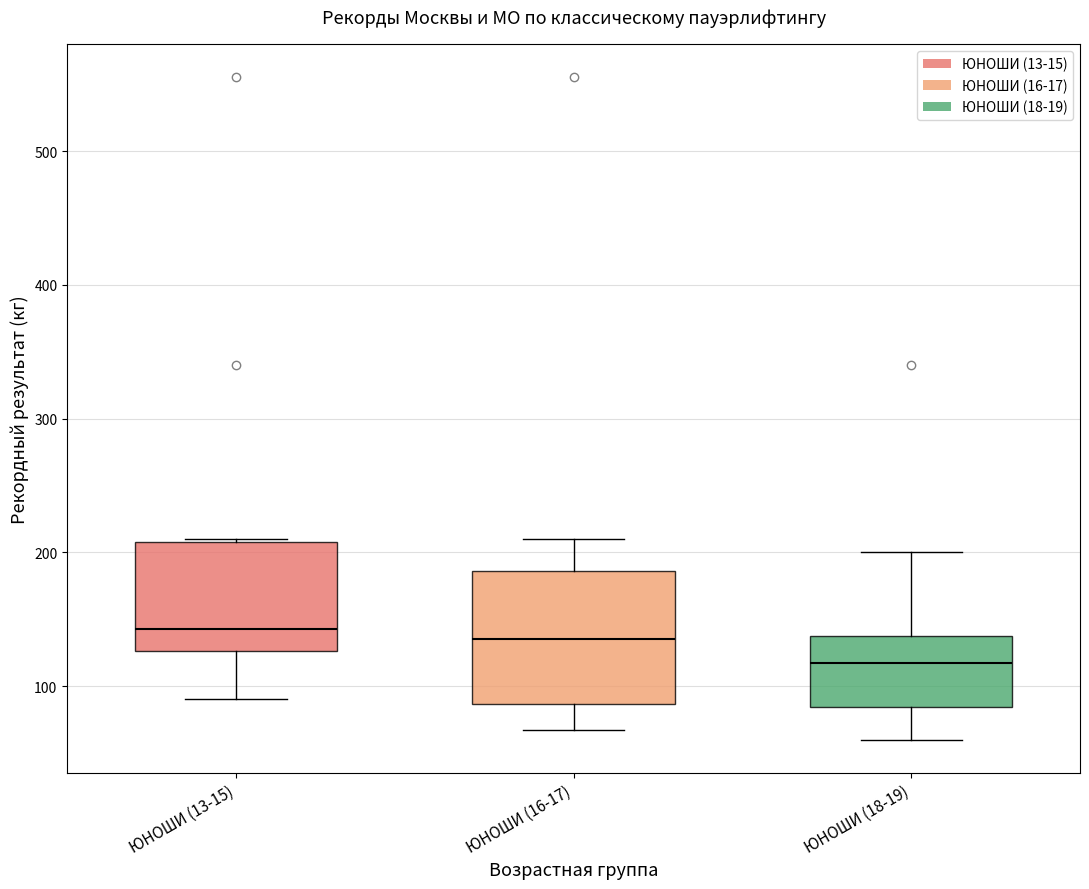

Comparing the boxes themselves (not the whiskers), which one is the tallest?

ЮНОШИ (16-17)